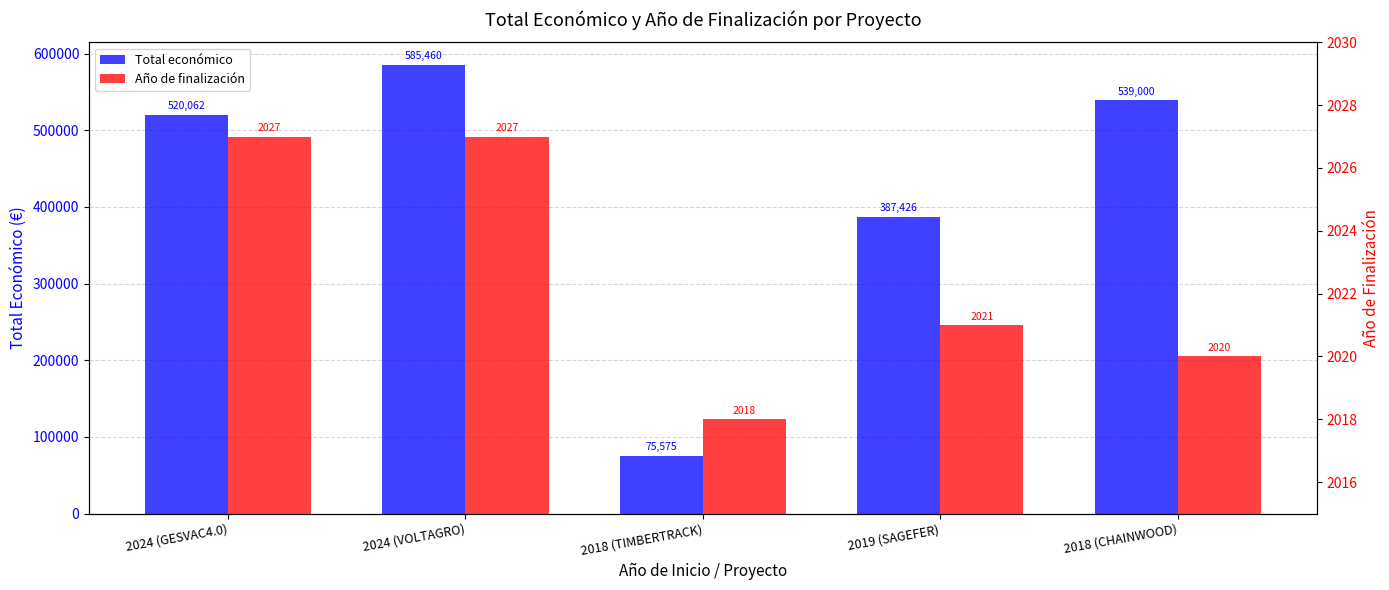

Rank the series at 2024 (GESVAC4.0) from highest to lowest value.

Total económico, Año de finalización